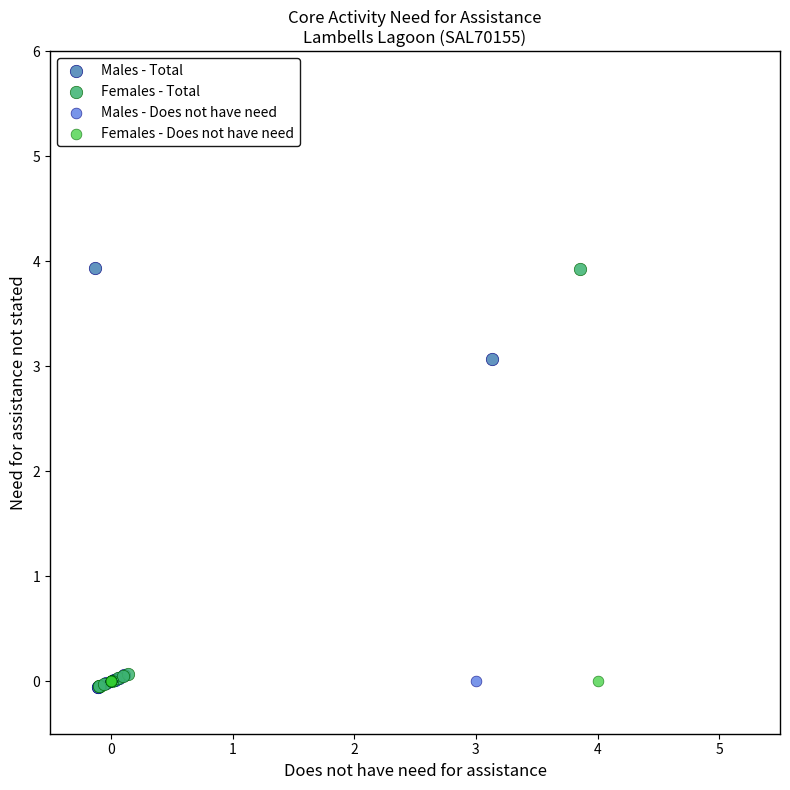

What are all the series names shown in the legend?

Males - Total, Females - Total, Males - Does not have need, Females - Does not have need